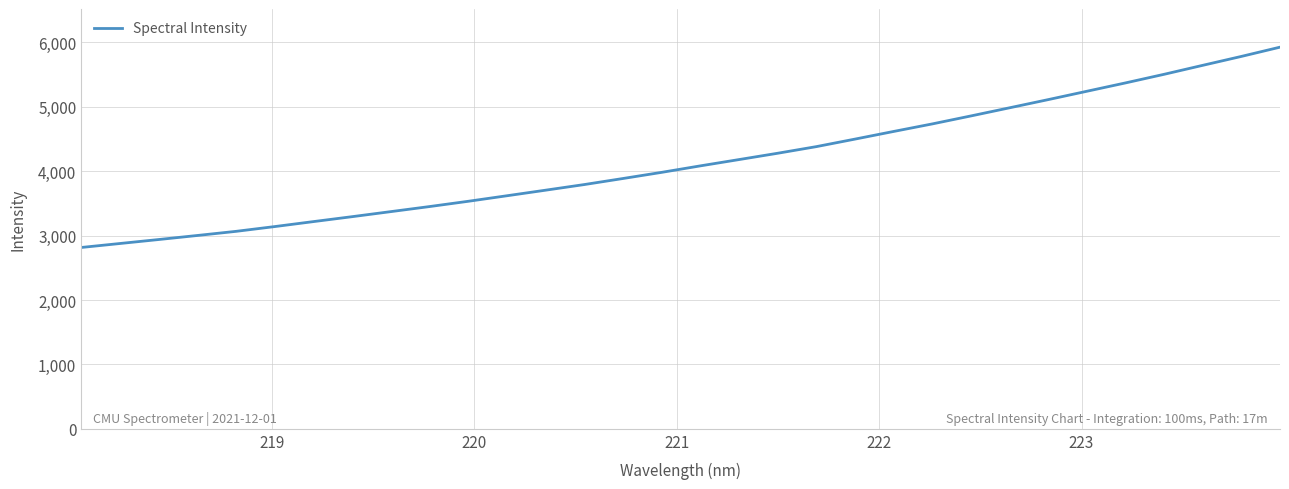

How many lines are shown in the chart?

1